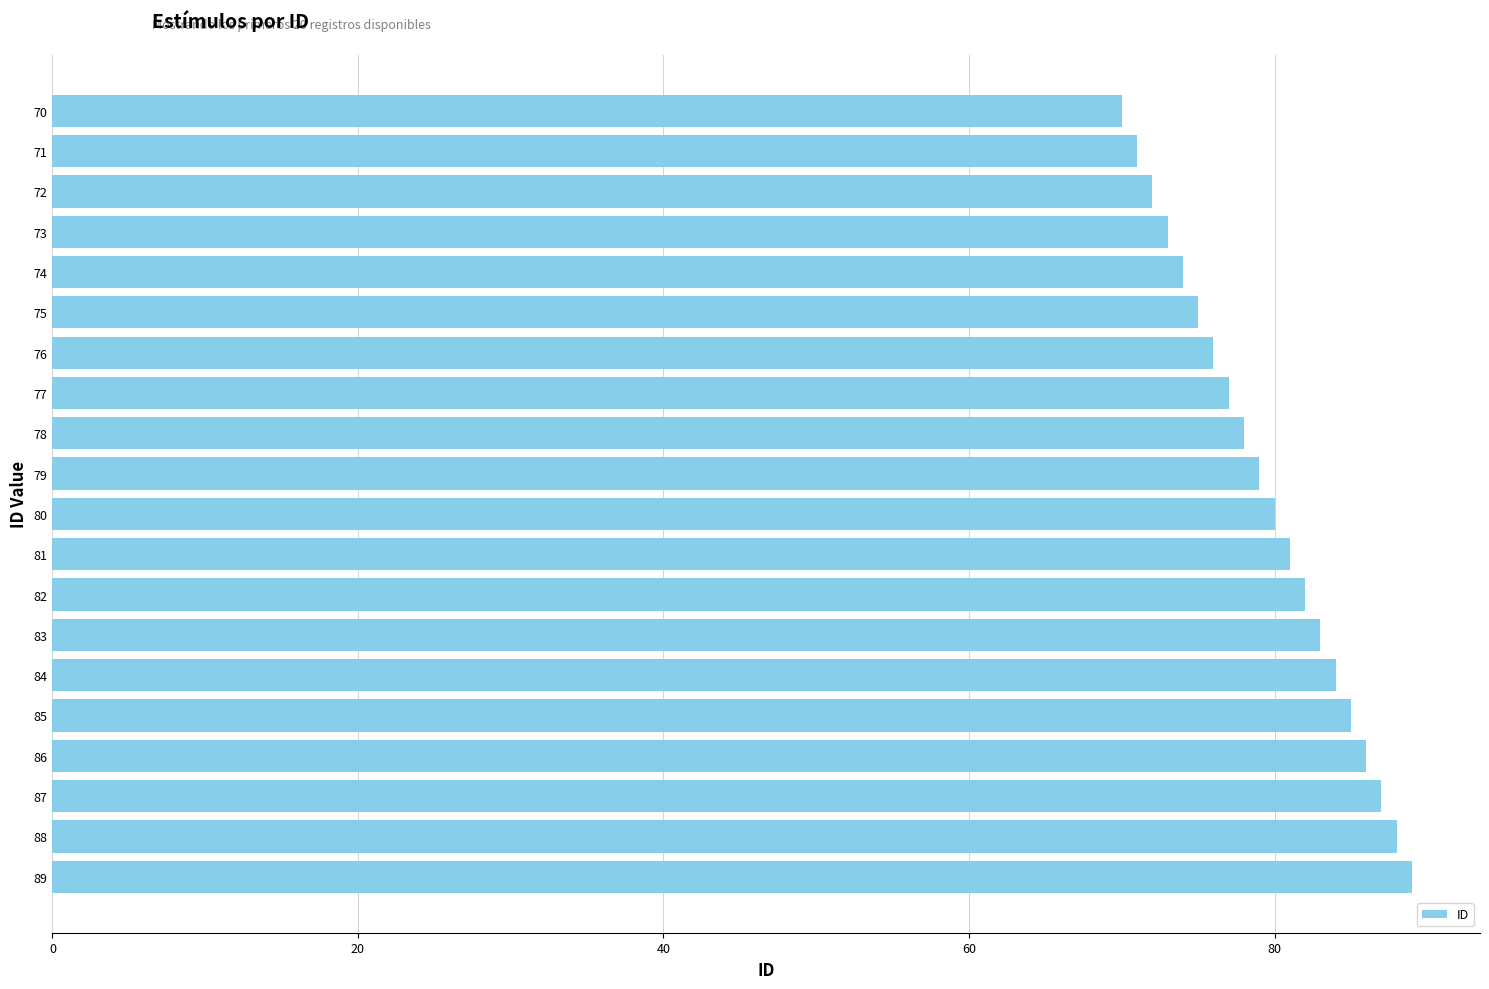

What is the change in value from 82 to 76?

-6